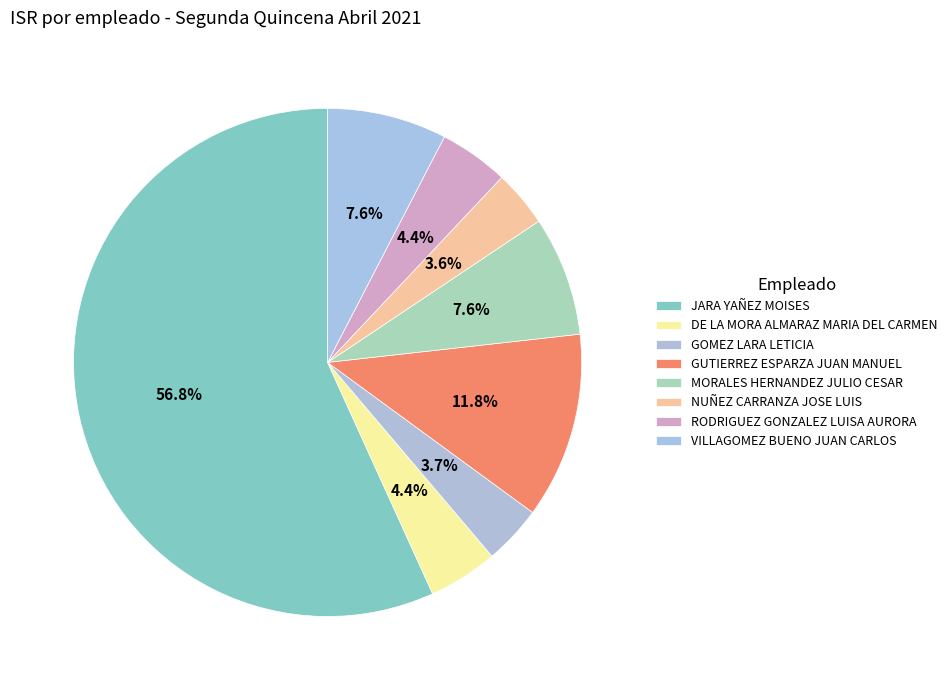

What percentage is NOT represented by GOMEZ LARA LETICIA?

96.3%